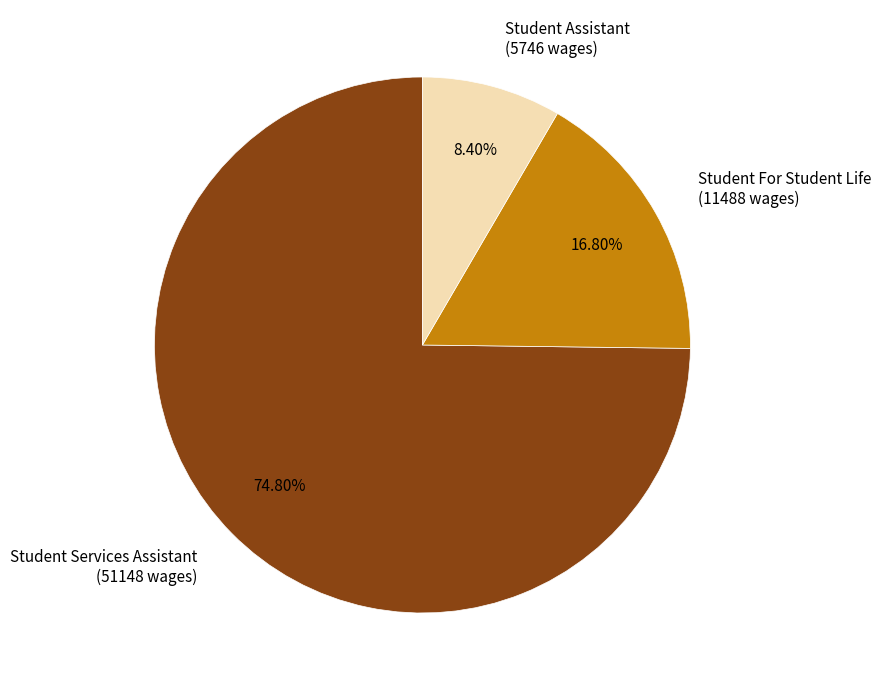

To the nearest percent, what is the combined percentage of Student Services Assistant and Student For Student Life?

92%